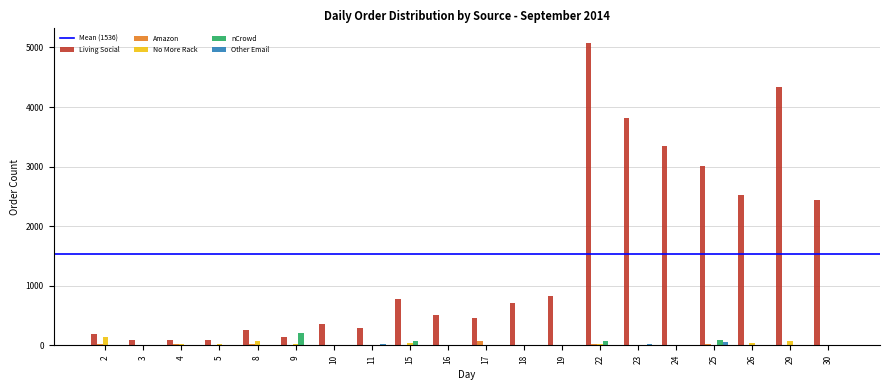

What is the highest value of the nCrowd series?

205